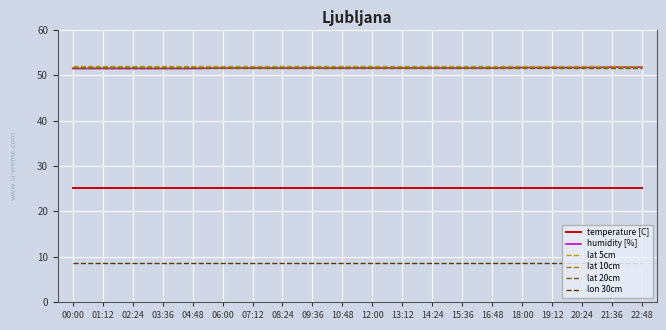

Is the value of temperature [C] at 19:12 greater than the value of lat 5cm at 18:00?

No